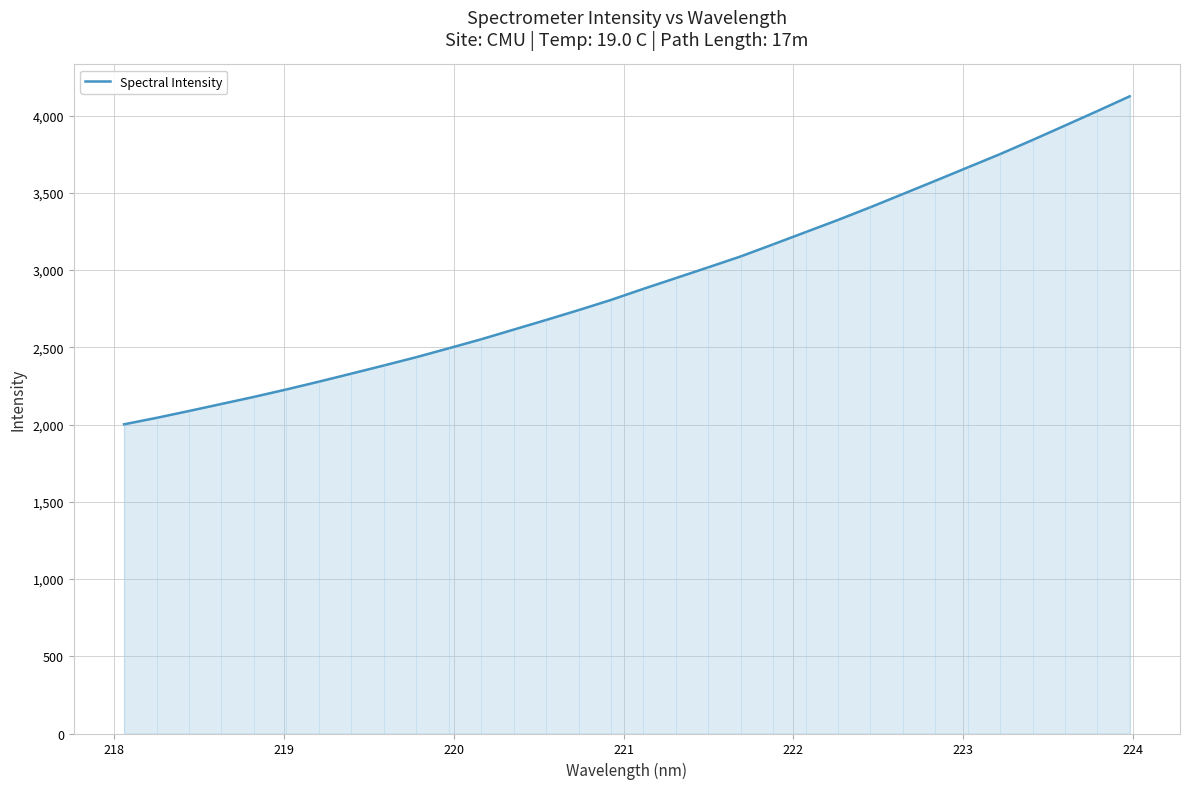

What is the smallest value displayed?

2001.4